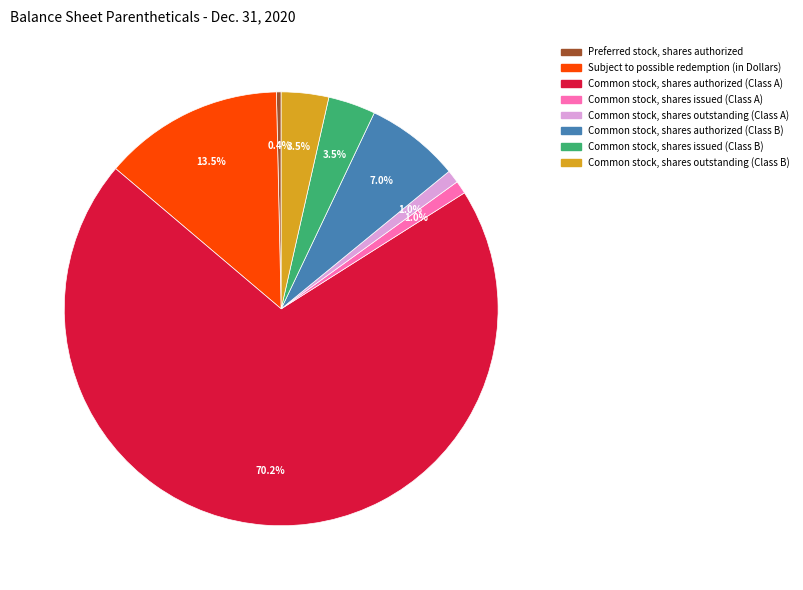

Which slice represents more than half of the pie?

Common stock, shares authorized (Class A)